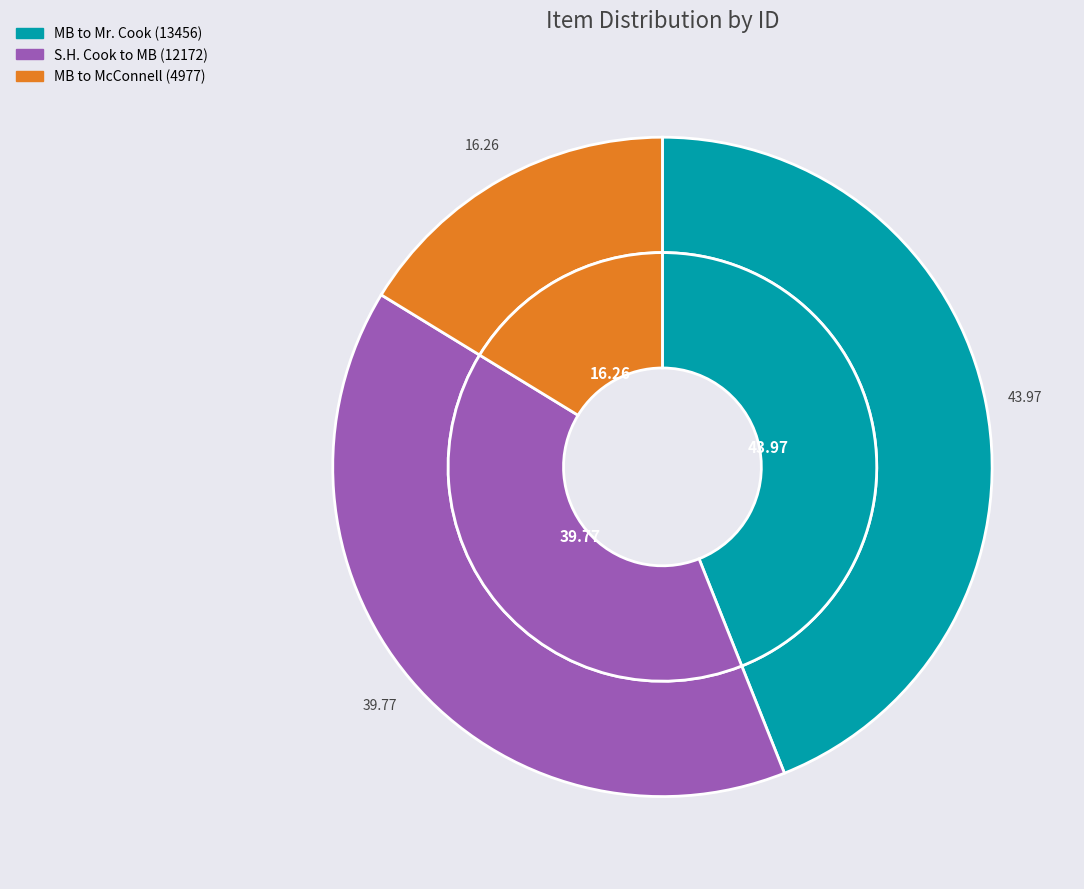

The Letter to Mr. I.M. McConnell from Martha Berry slice represents 16% of the pie. True or false?

True